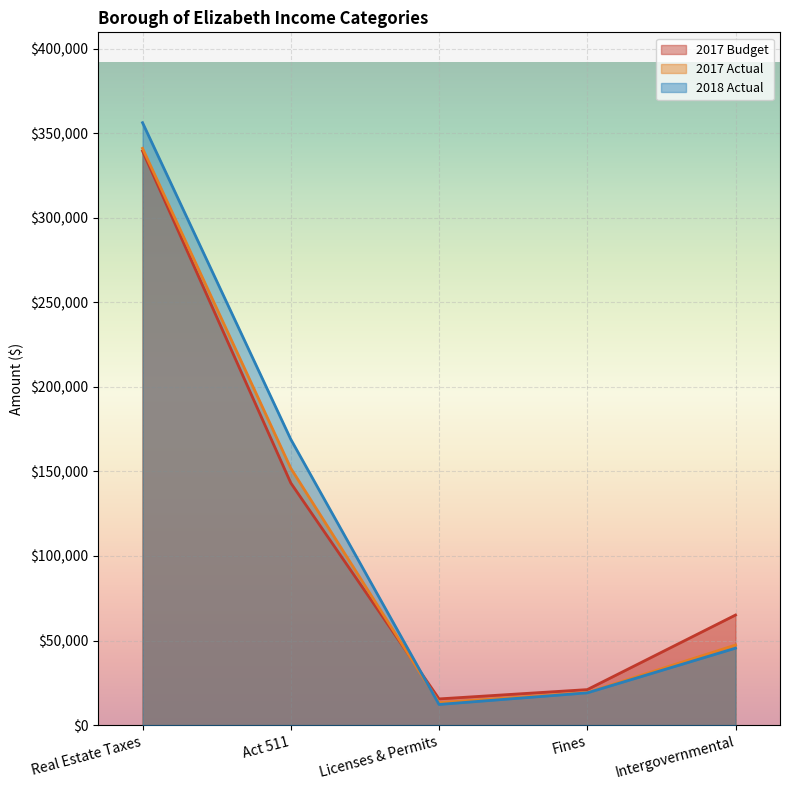

Rank the series at Licenses & Permits from highest to lowest value.

2017 Budget, 2017 Actual, 2018 Actual